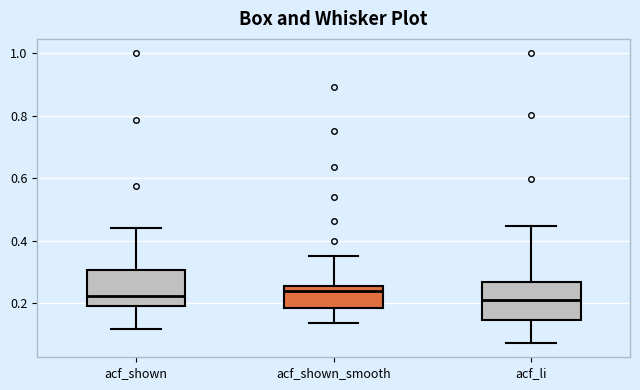

Reading left to right, read every box against the y-axis: the position of its median line, the range the box covers, and the ends of its whiskers. The values are not printed on the chart, so give them approximately, as read against the axis.

acf_shown: median 0.22, box 0.20 to 0.30, whiskers 0.12 to 0.44
acf_shown_smooth: median 0.24, box 0.18 to 0.26, whiskers 0.14 to 0.36
acf_li: median 0.22, box 0.14 to 0.26, whiskers 0.08 to 0.44